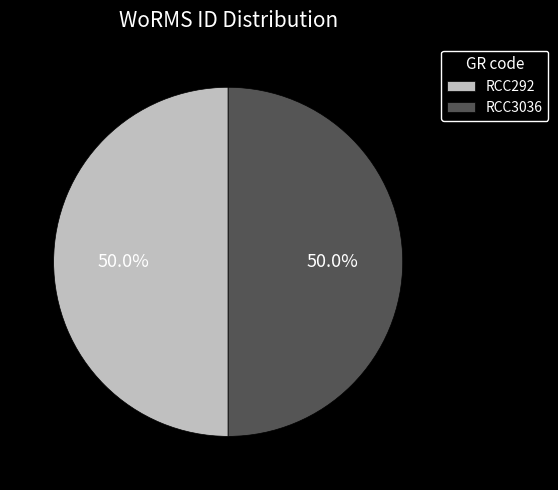

Count the number of slices in the pie.

2